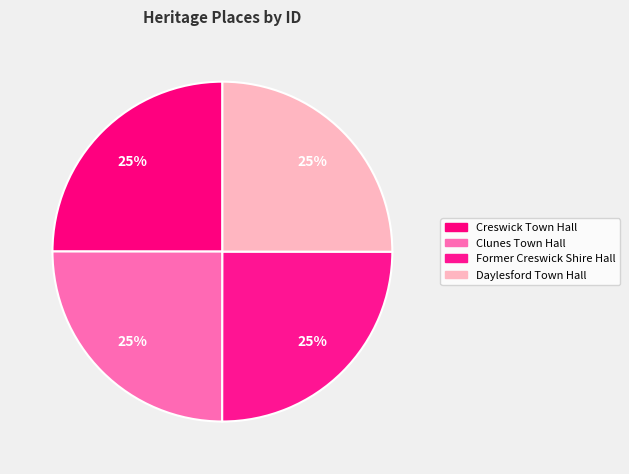

Count the number of slices in the pie.

4